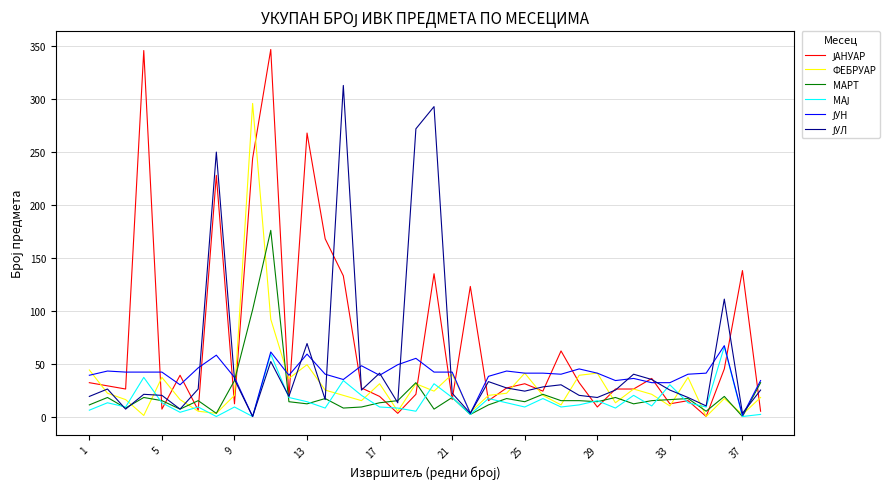

What is the maximum value shown in the chart?

347